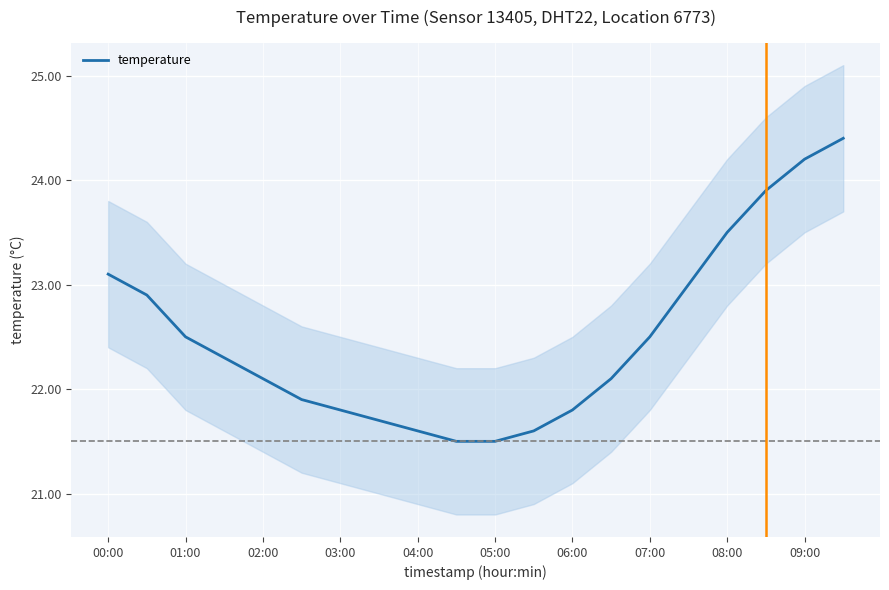

What is the maximum value for temperature?

24.4